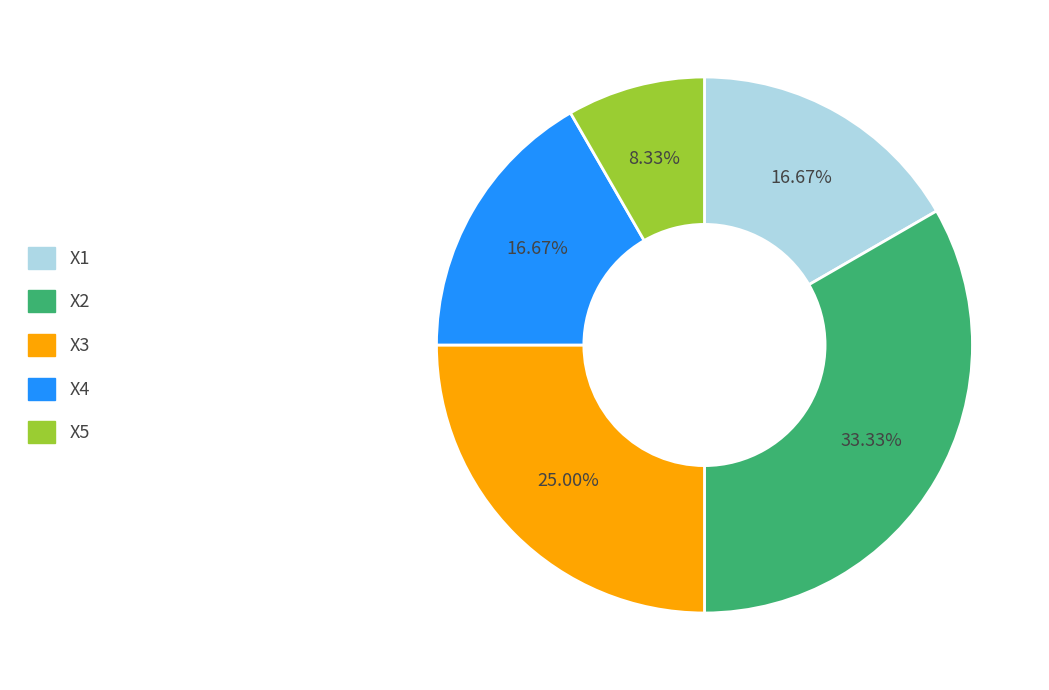

To the nearest percent, what is the average slice percentage?

20%